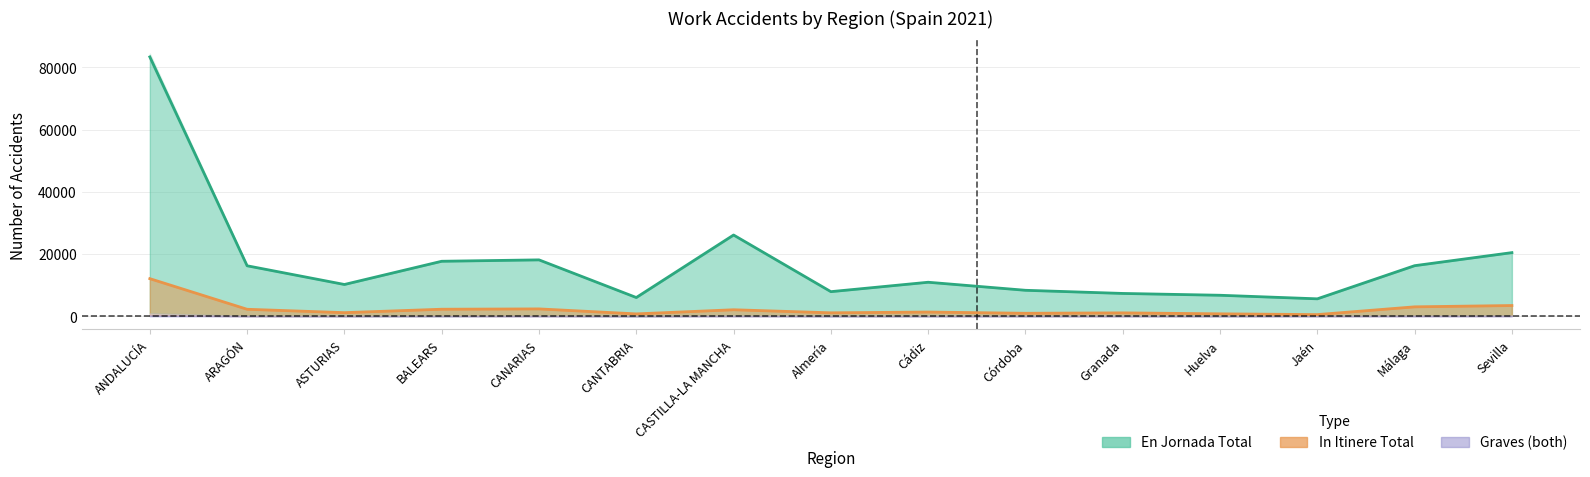

What is the minimum value for In Itinere Leves?

502